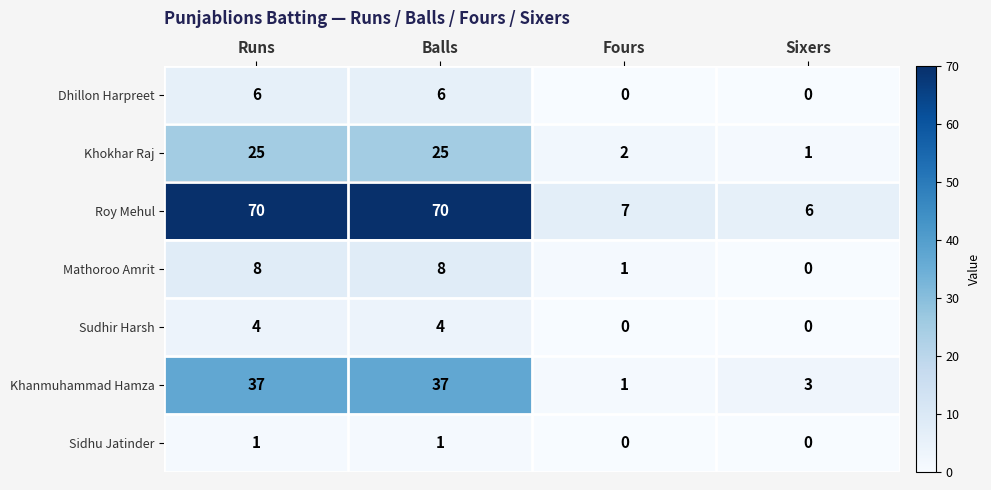

At which label does Khanmuhammad Hamza reach its minimum?

Fours